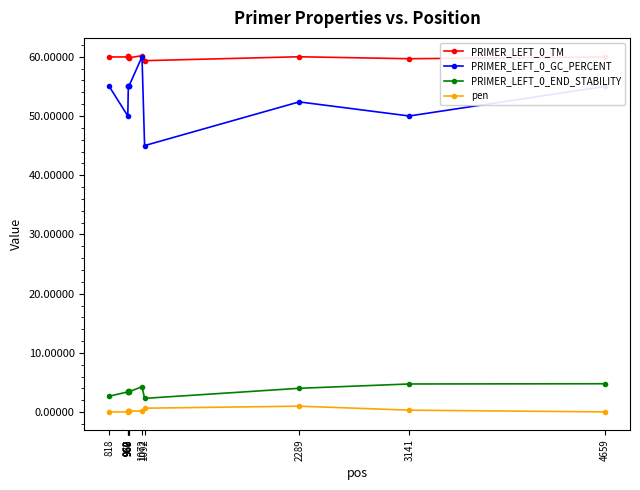

What is the average value of the PRIMER_LEFT_0_END_STABILITY series?

3.6